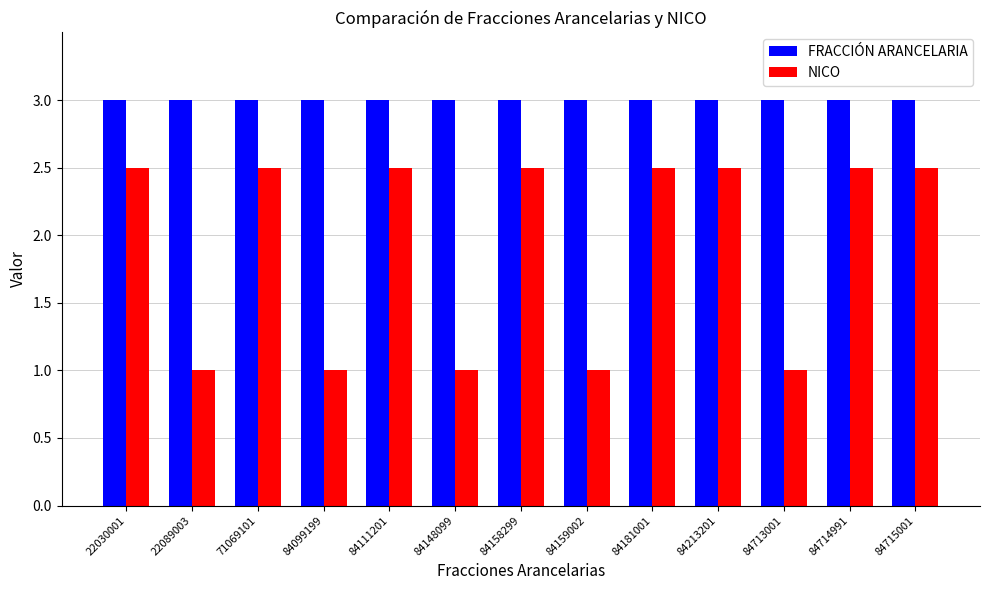

Rank the series by their maximum value, from lowest to highest.

NICO, FRACCIÓN ARANCELARIA